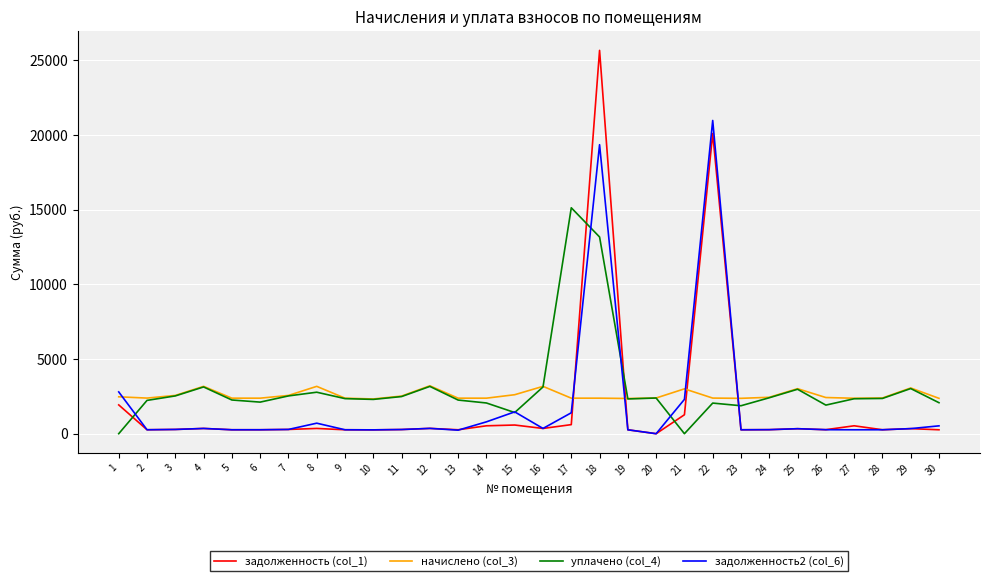

True or false: задолженность2 (col_6) and начислено (col_3) cross at least once.

True